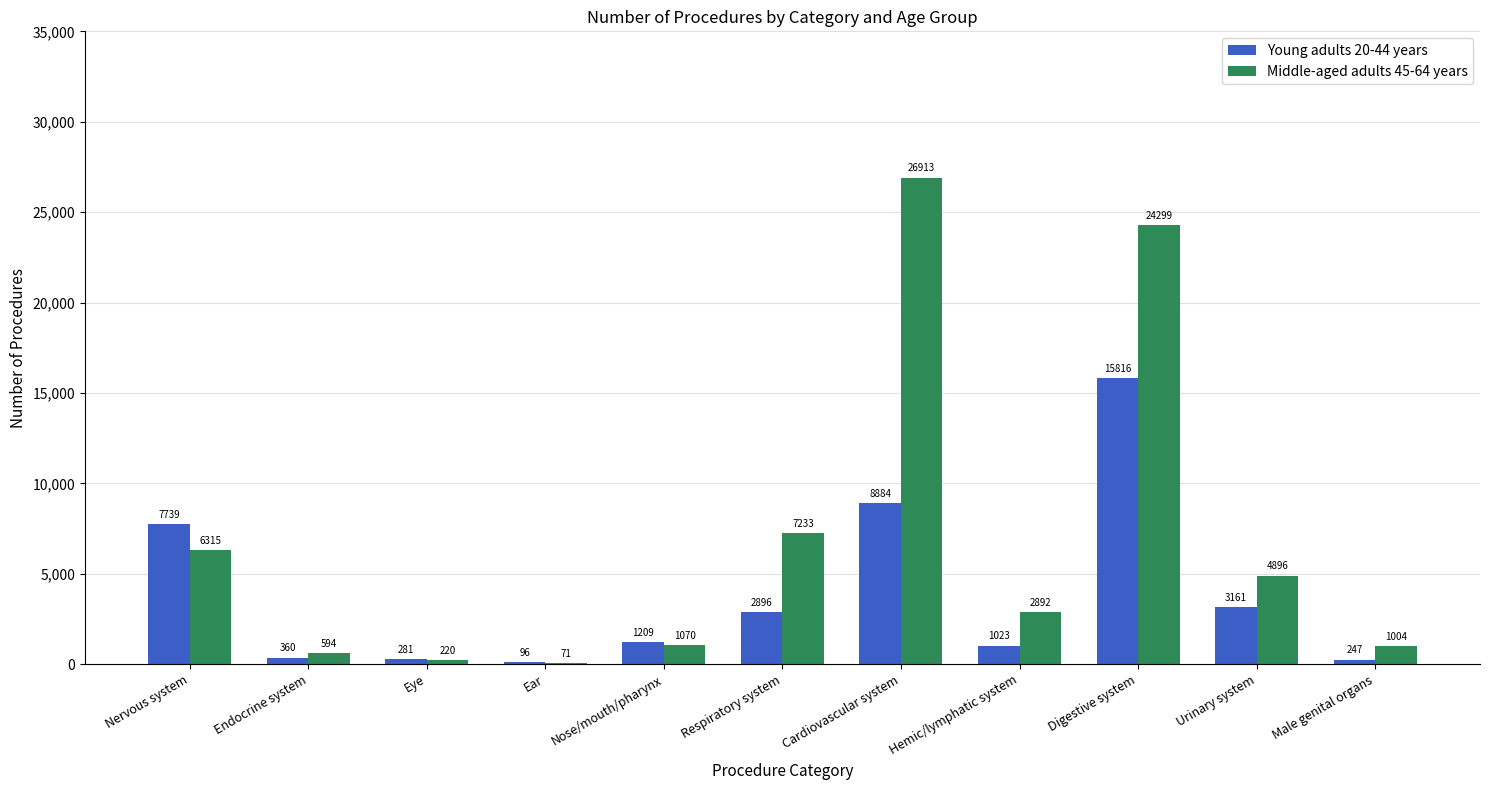

Reading left to right, extract all data points from this chart.

Young adults 20-44 years: 7739	360	281	96	1209	2896	8884	1023	15816	3161	247
Middle-aged adults 45-64 years: 6315	594	220	71	1070	7233	26913	2892	24299	4896	1004